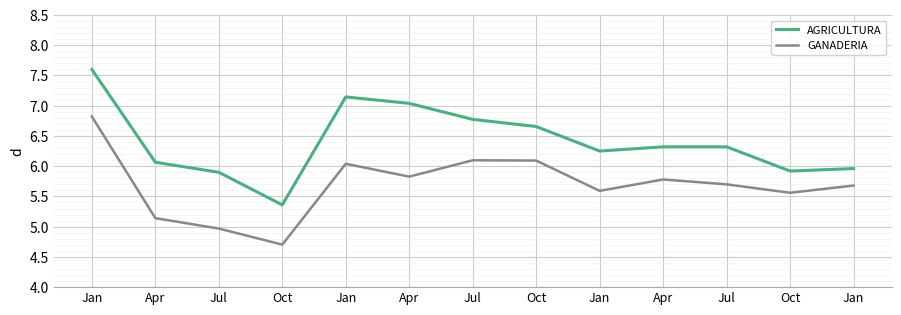

Is the value of AGRICULTURA at Jan greater than the value of GANADERIA at Jan?

Yes